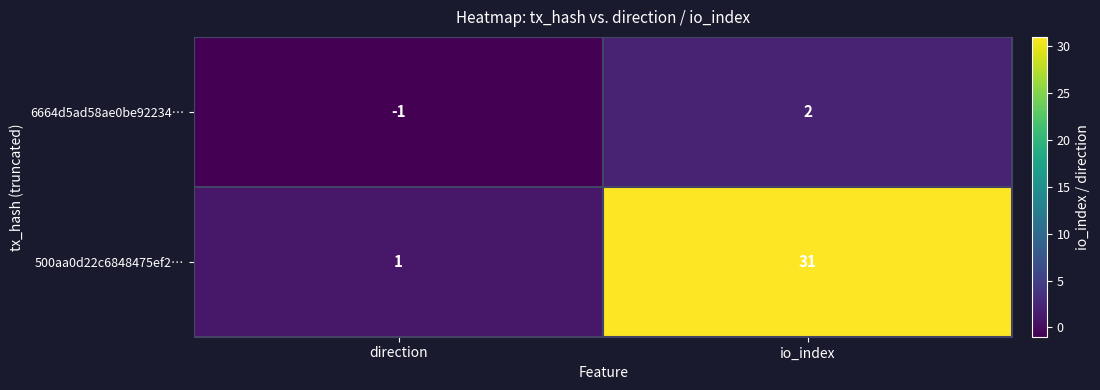

At which category does the chart reach its minimum across all series?

direction